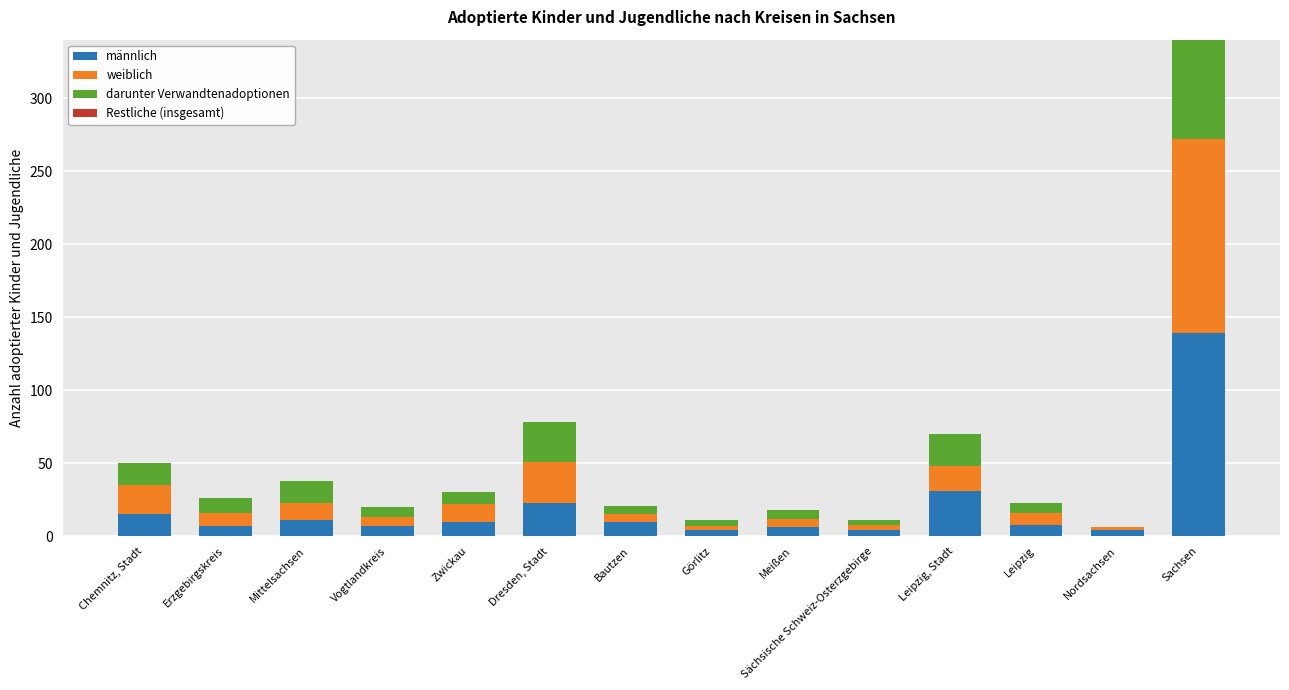

Which category has the lowest value across all series?

Nordsachsen